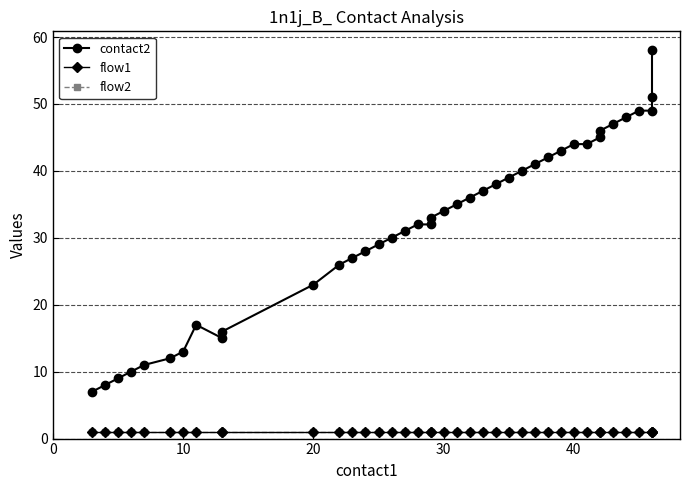

True or false: flow1 and contact2 cross at least once.

False